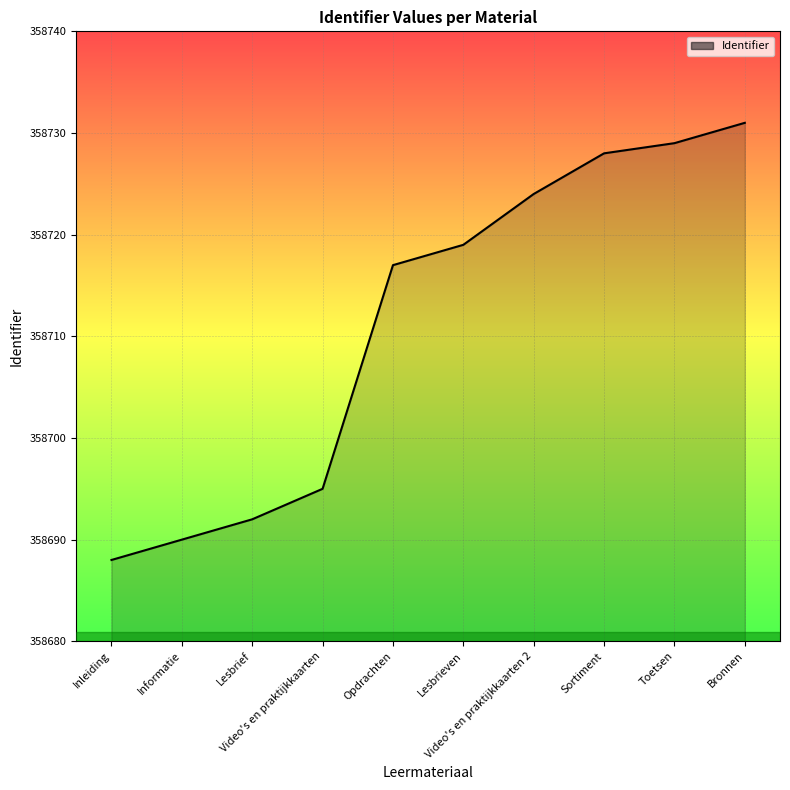

What is the minimum value shown in the chart?

358688